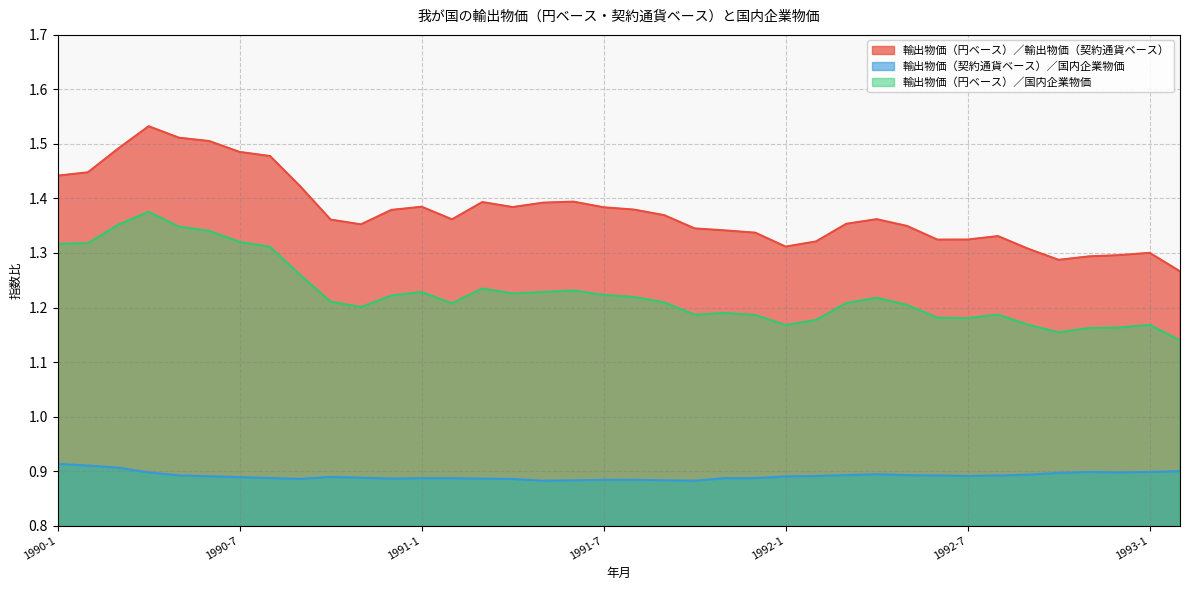

Which series changed the most between 1990-9 and 1992-2?

輸出物価（円ベース）／輸出物価（契約通貨ベース）